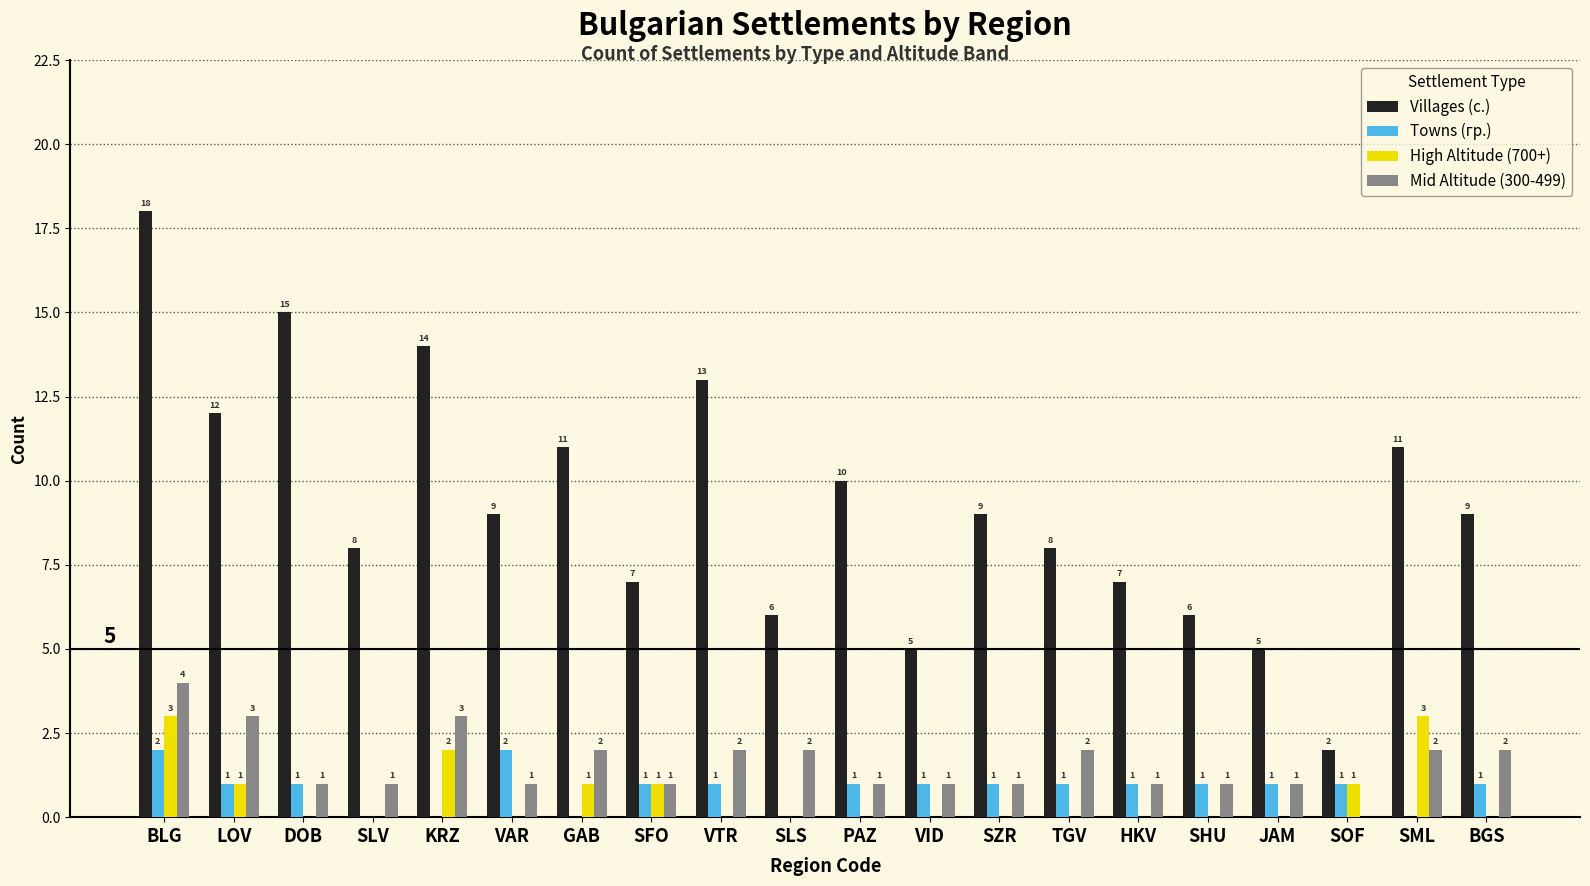

True or false: Towns (гр.) has a value of 1 at SHU.

True